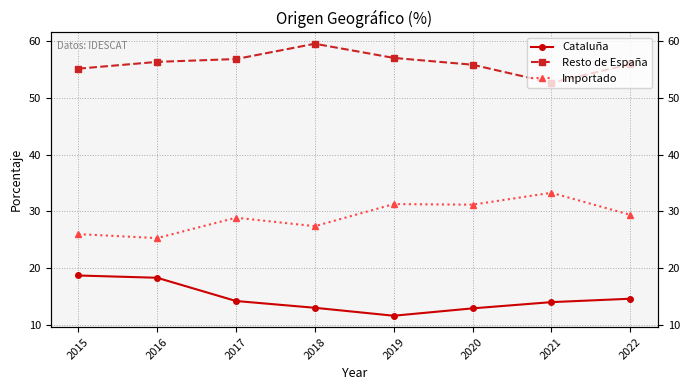

How many lines are shown in the chart?

3